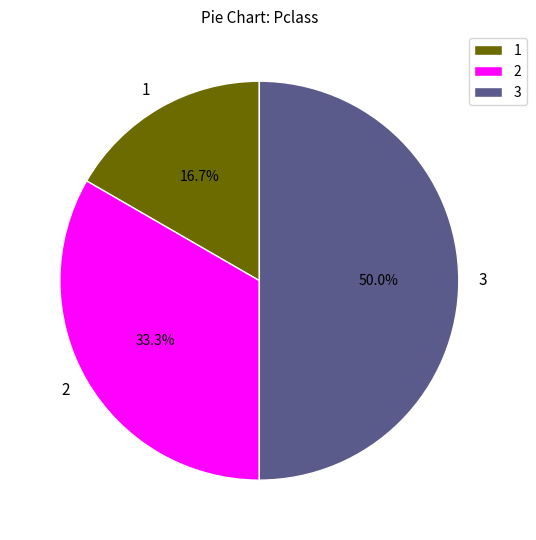

Is the sum of 1 and 3 greater than half?

Yes